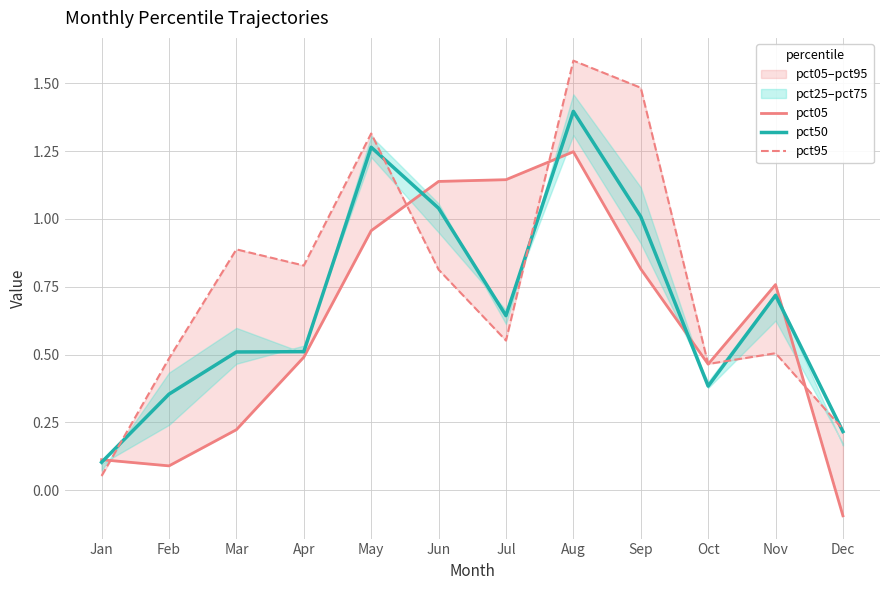

Reading left to right, list all the values displayed in this chart.

pct05: Jan=0.1	Feb=0.1	Mar=0.2	Apr=0.5	May=1.0	Jun=1.1	Jul=1.1	Aug=1.2	Sep=0.8	Oct=0.5	Nov=0.8	Dec=-0.1
pct50: Jan=0.1	Feb=0.4	Mar=0.5	Apr=0.5	May=1.3	Jun=1.0	Jul=0.6	Aug=1.4	Sep=1.0	Oct=0.4	Nov=0.7	Dec=0.2
pct95: Jan=0.1	Feb=0.5	Mar=0.9	Apr=0.8	May=1.3	Jun=0.8	Jul=0.6	Aug=1.6	Sep=1.5	Oct=0.5	Nov=0.5	Dec=0.2